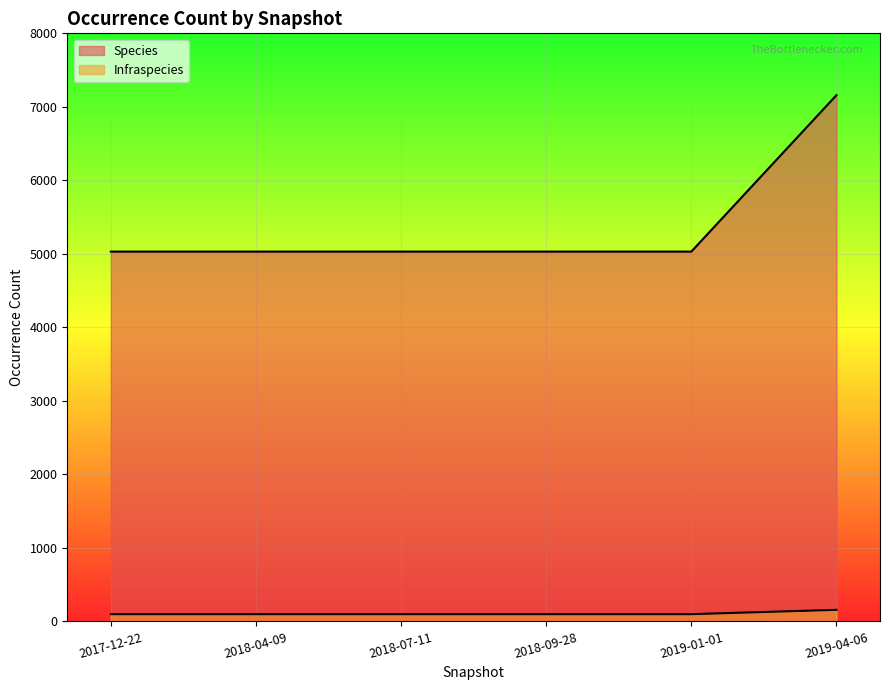

Rank the series at 2019-01-01 from highest to lowest value.

Species, Infraspecies